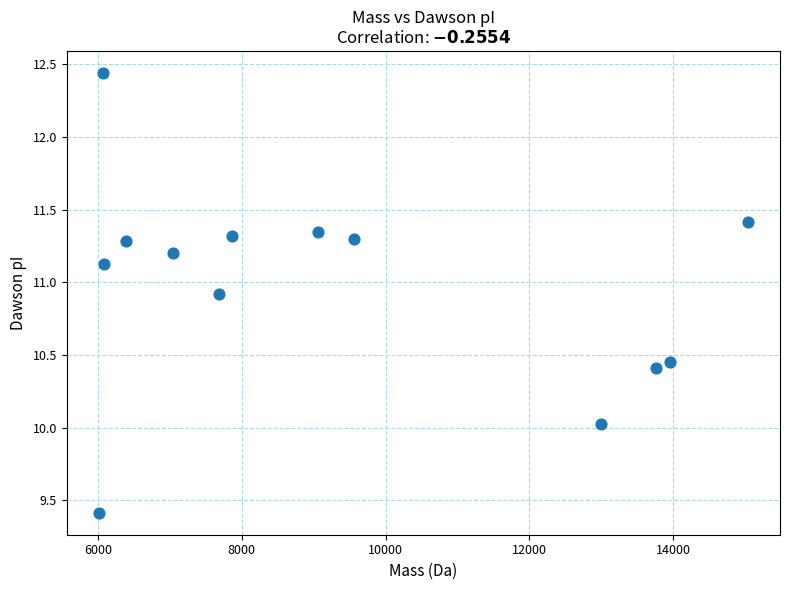

What is the range of Y values (max minus min)?

3.0